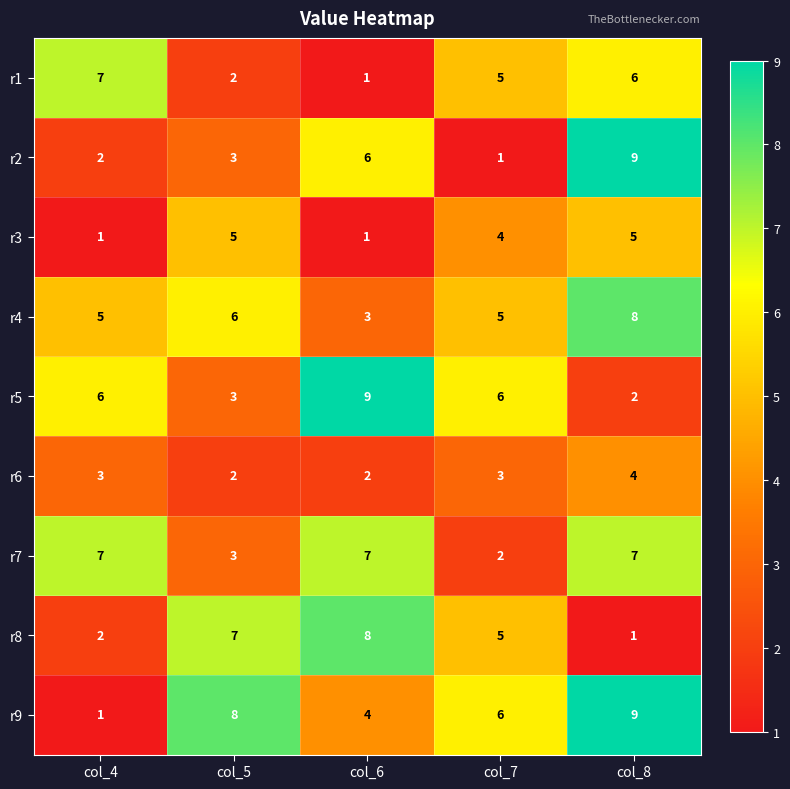

What is the maximum value shown in the chart?

9